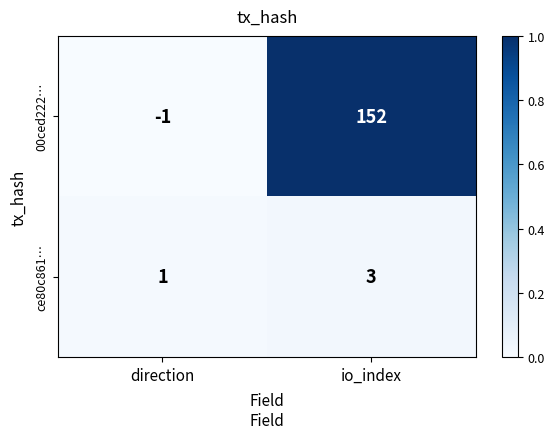

Reading left to right, list all the values displayed in this chart.

00ced222…: direction=-1	io_index=152
ce80c861…: direction=1	io_index=3